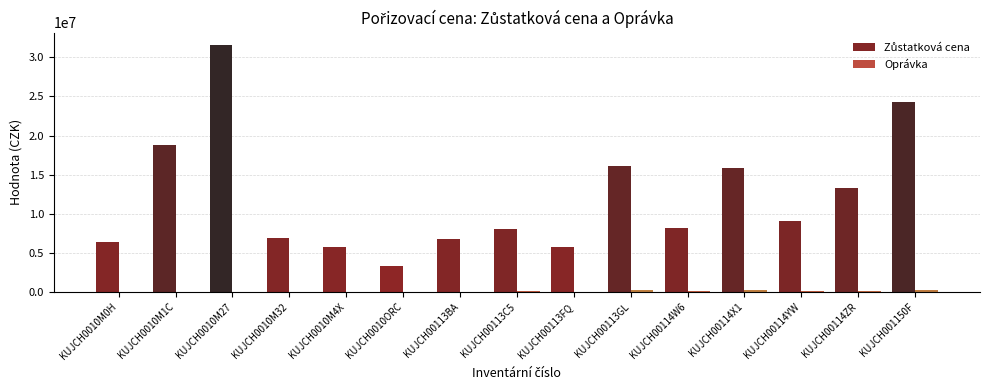

What is the maximum value shown in the chart?

31581536.2